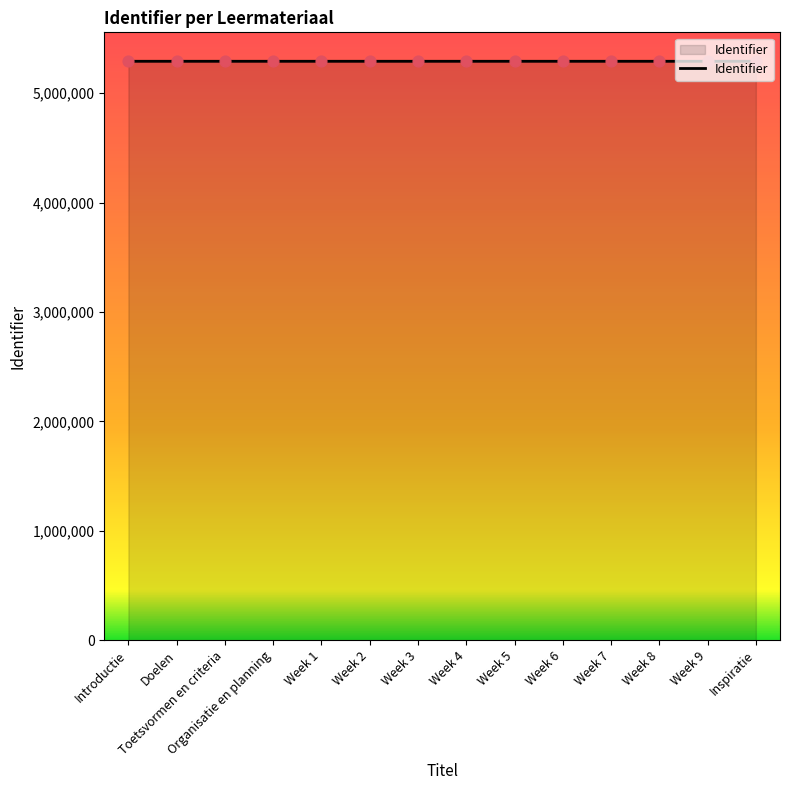

Approximately how many times larger is the value at Week 3 compared to Inspiratie?

1.0